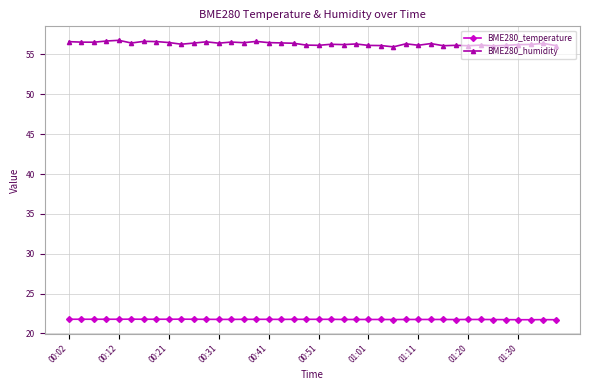

What is the value of the BME280_temperature point at the 32nd from the left?

21.7